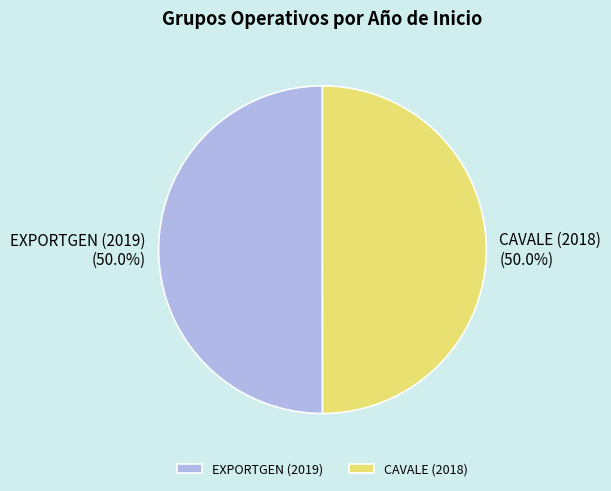

What percentage is NOT represented by CAVALE (2018)?

50.0%